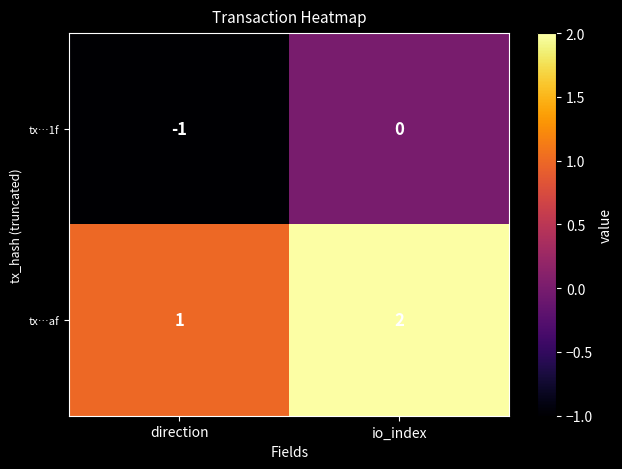

What is the sum of the tx…af values at direction and io_index?

3